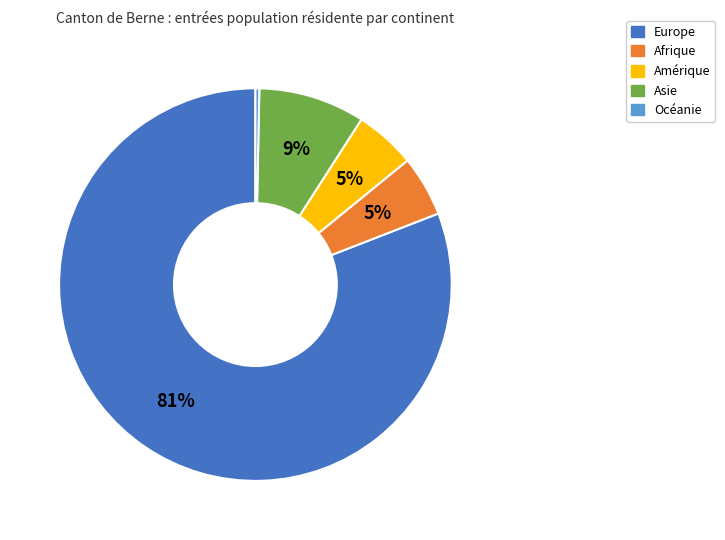

Between Amérique and Océanie, which is larger?

Amérique